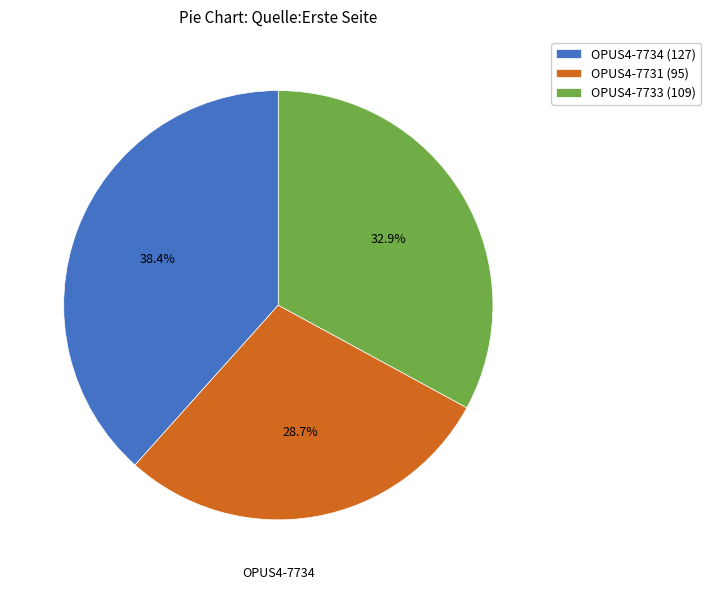

Is there any slice that represents more than half of the pie?

No